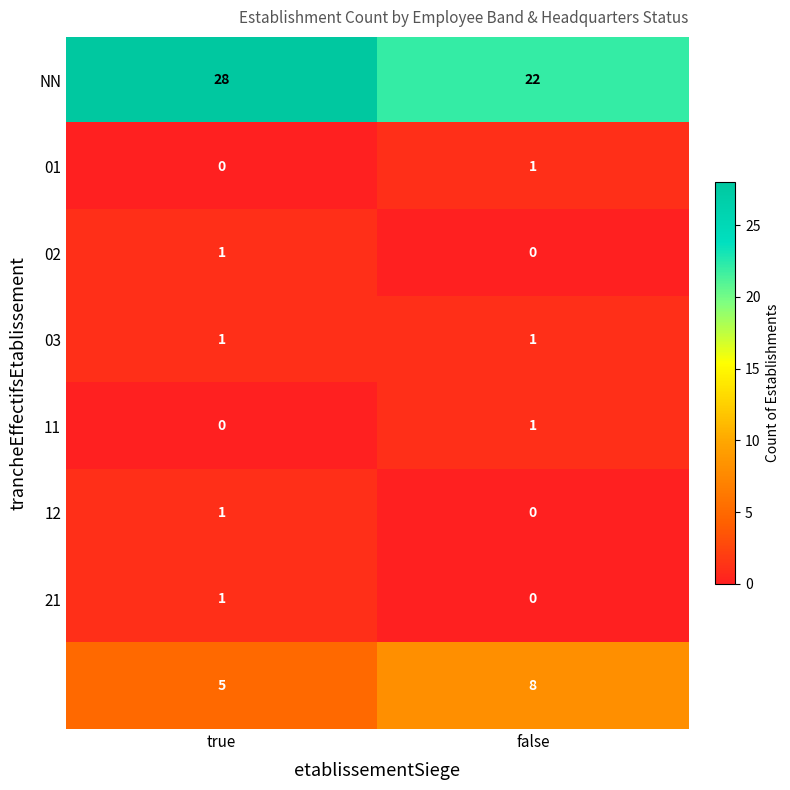

What is the difference between the highest and lowest values at false?

22